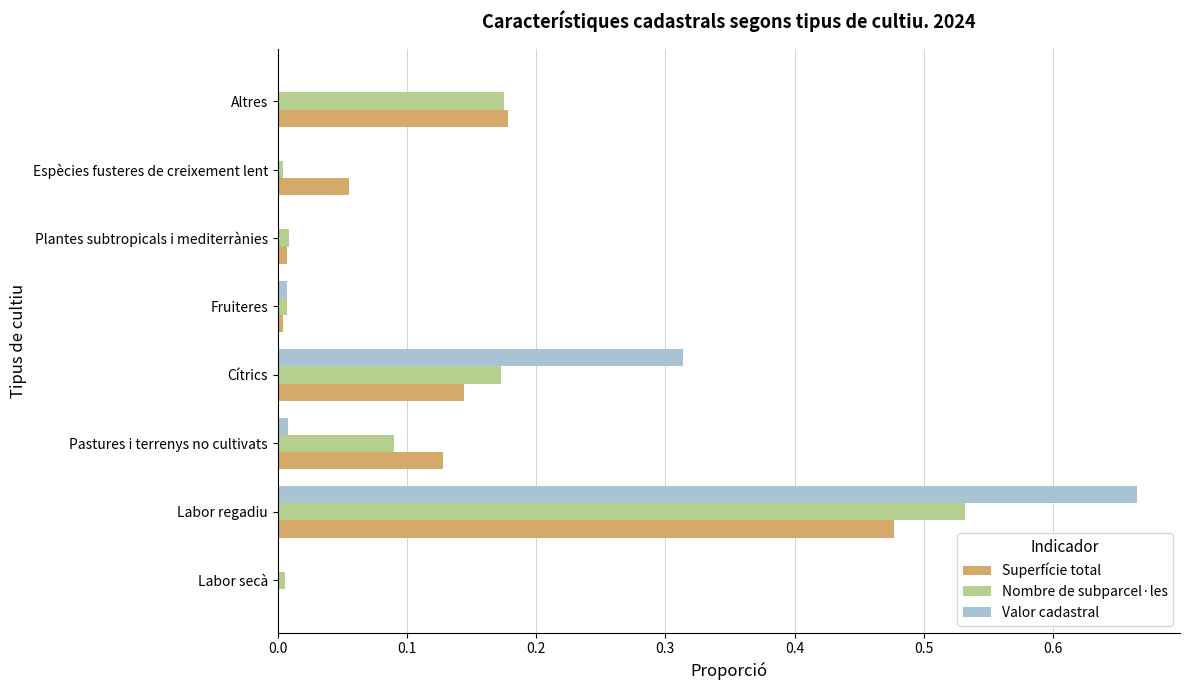

Is the value of Valor cadastral at Cítrics greater than the value of Superfície total at Plantes subtropicals i mediterrànies?

Yes